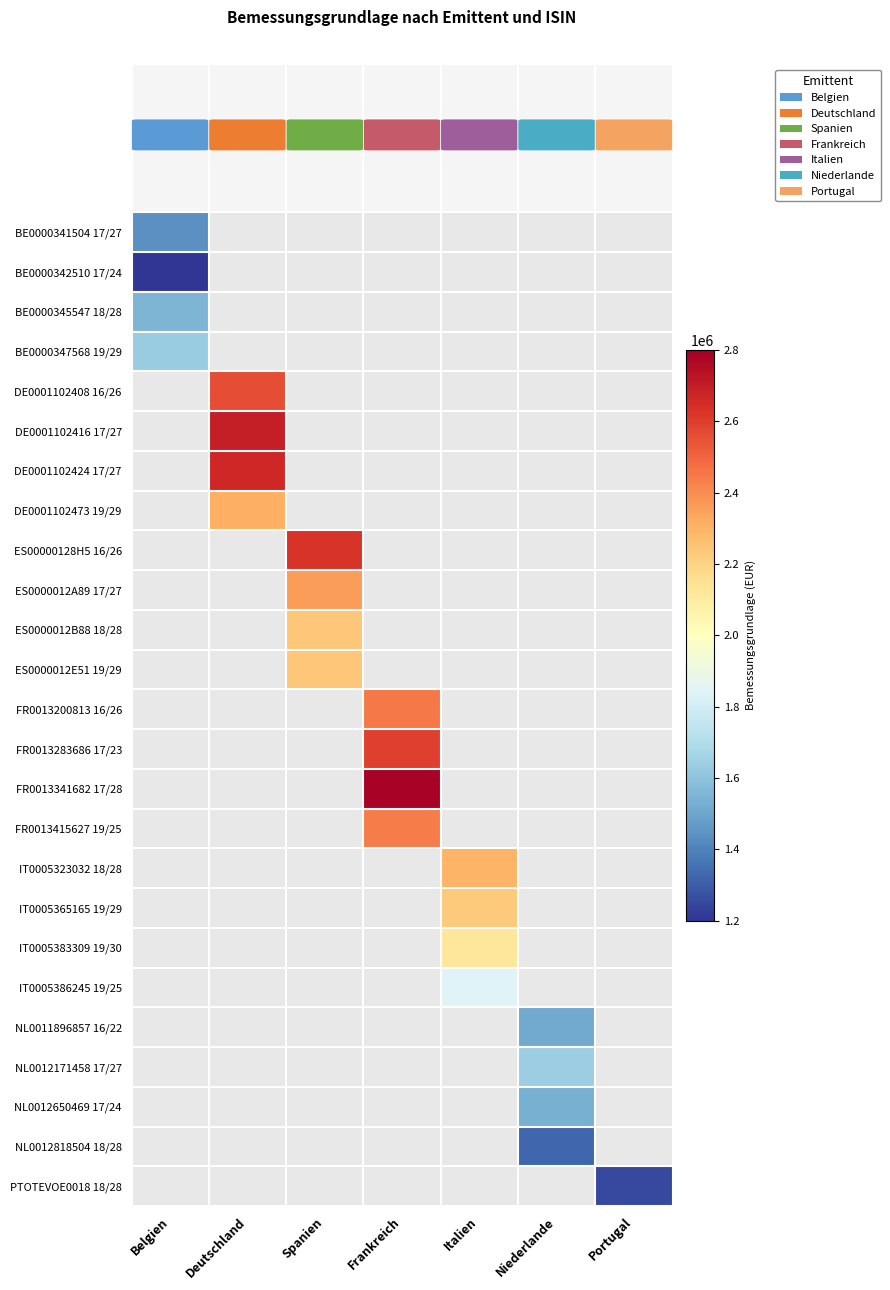

At which category is the sum across all series the highest?

Frankreich